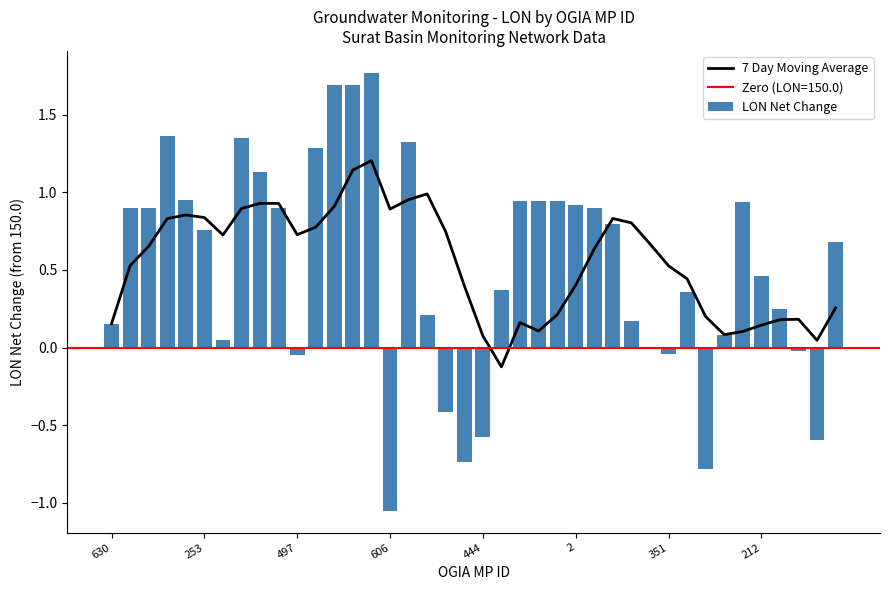

What is the spread (max minus min) of values at 11?

0.5